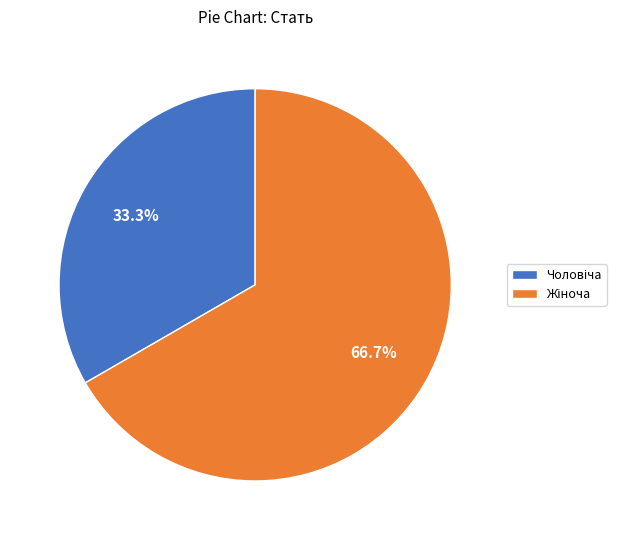

Is there a majority slice in this chart?

Yes